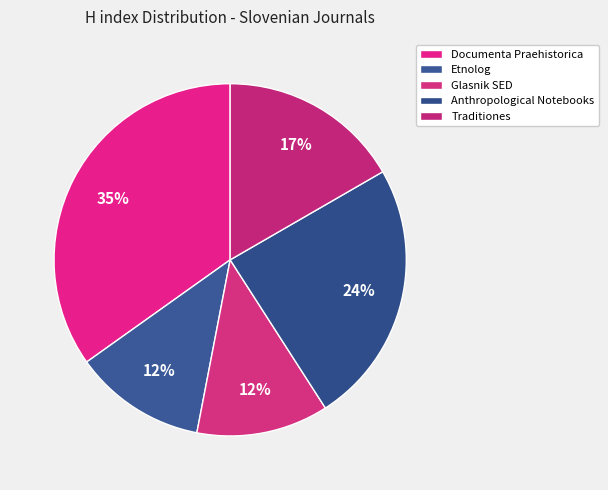

What percentage is the Documenta Praehistorica slice, to the nearest percent?

35%